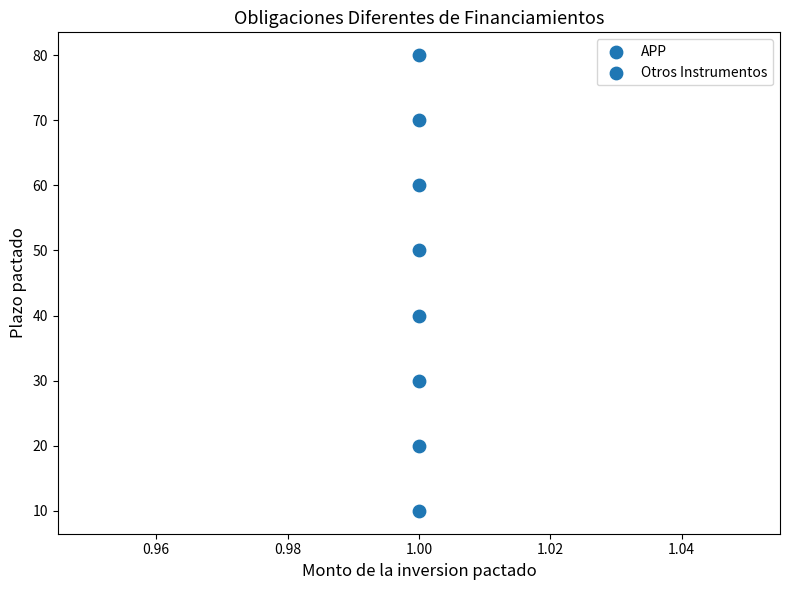

How many points are shown in the scatter plot?

8